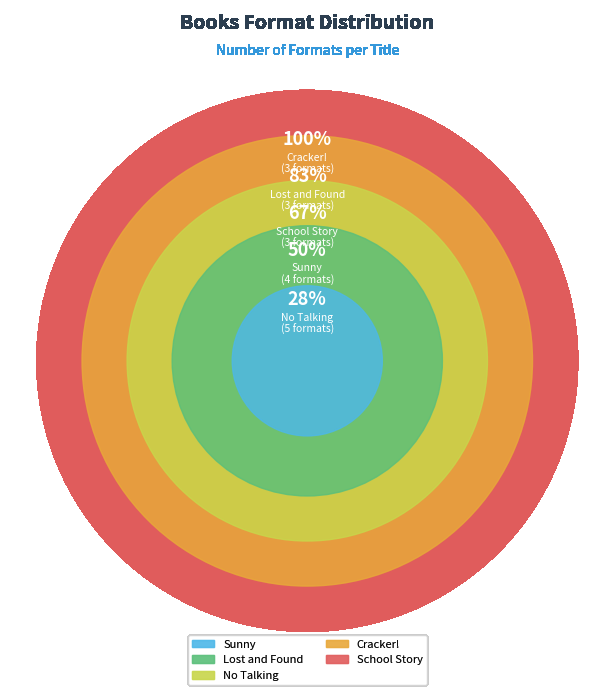

Rank the categories by value from lowest to highest.

Lost and Found, Cracker!, School Story, Sunny, No Talking